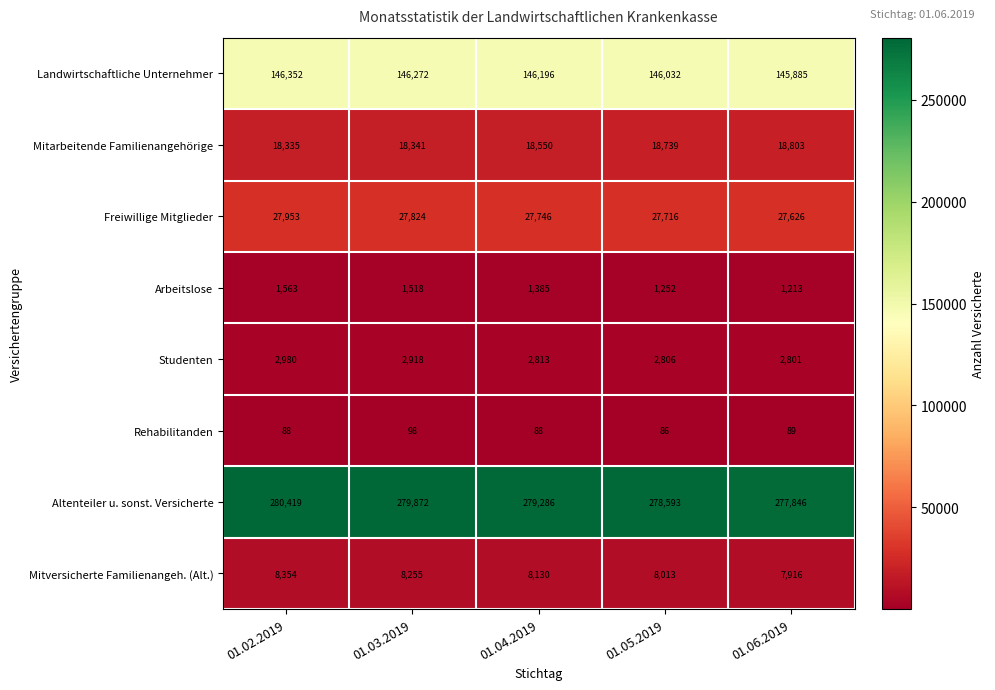

What is the difference between the highest and lowest values at 01.06.2019?

277757